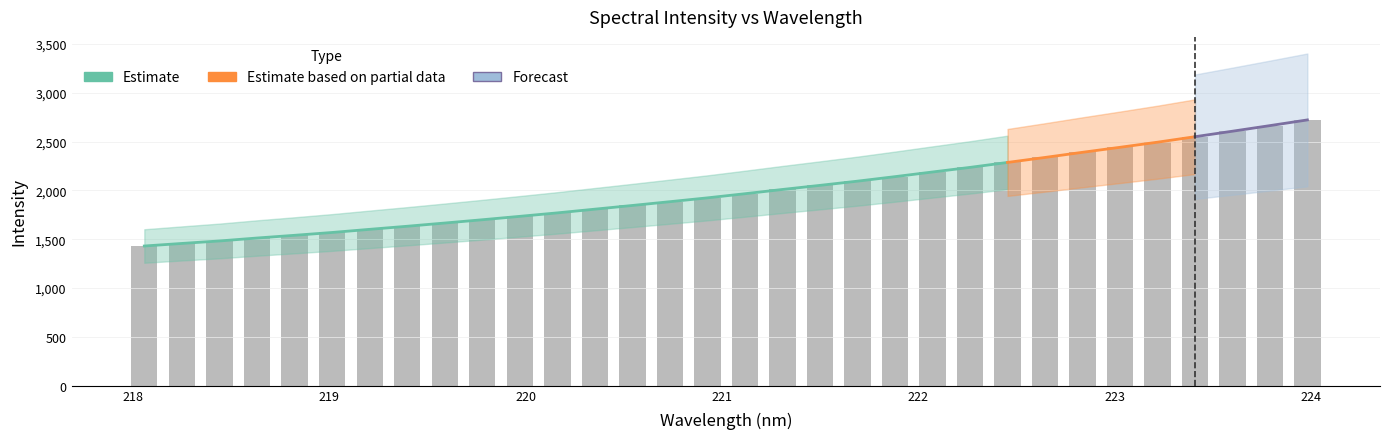

What is the greatest value displayed?

2722.3